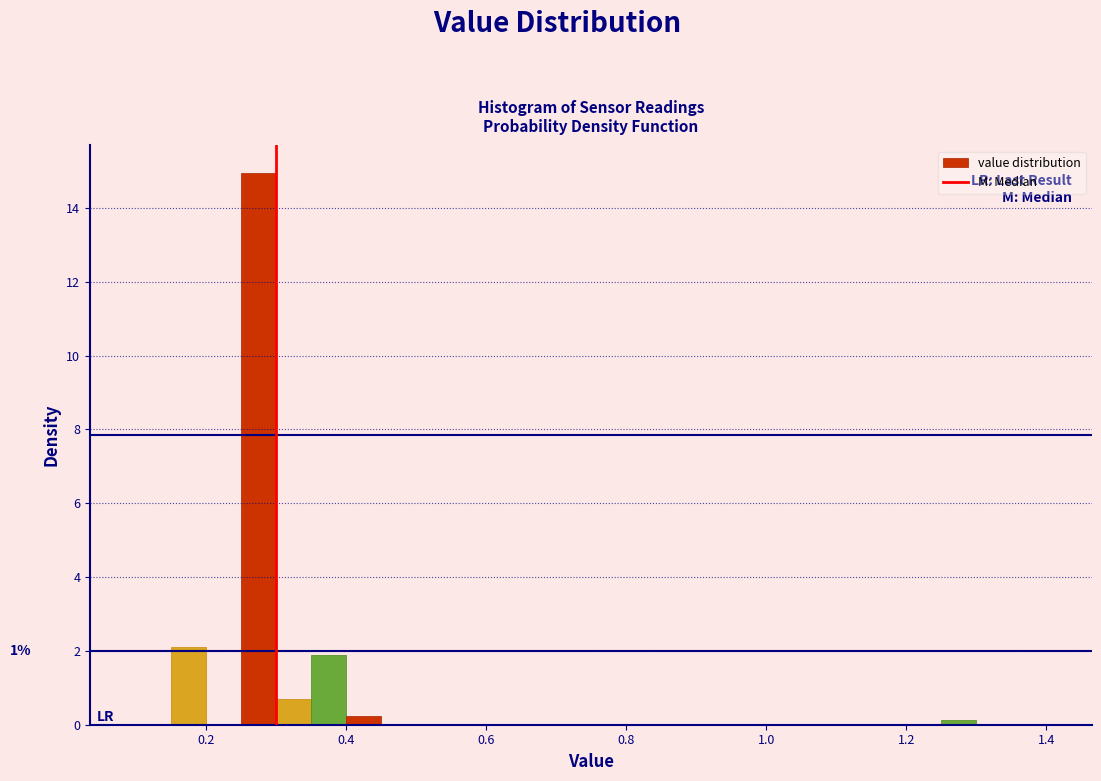

Read against the x-axis, roughly where is the centre of the tallest bar?

0.28